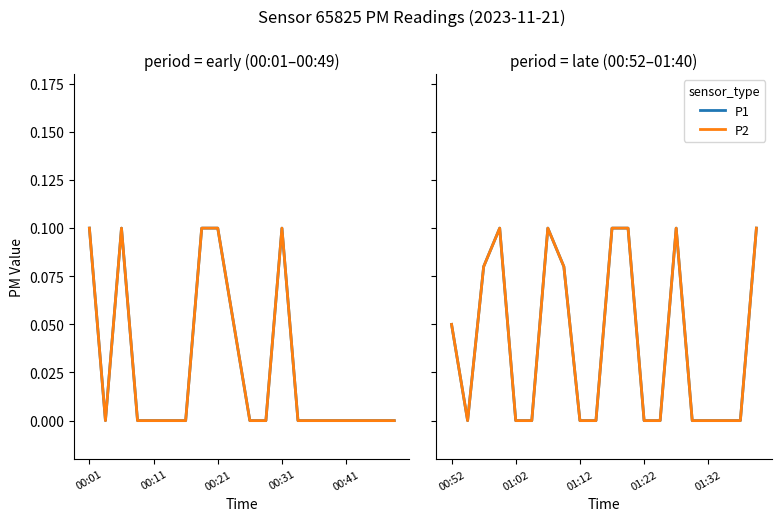

At which category is the sum across all series the highest?

00:31